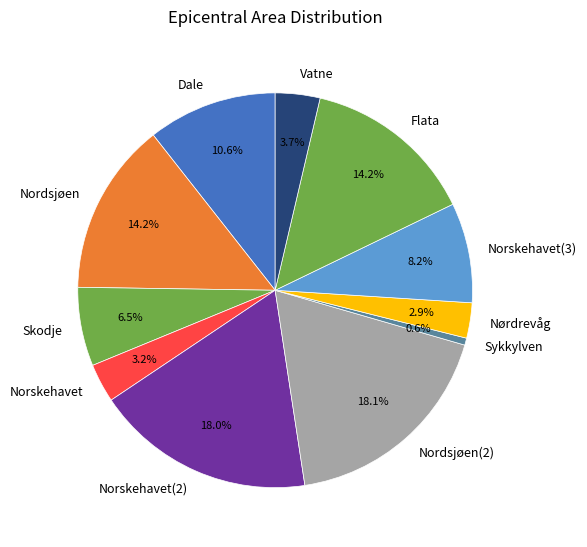

To the nearest percent, what portion does Vatne represent?

4%